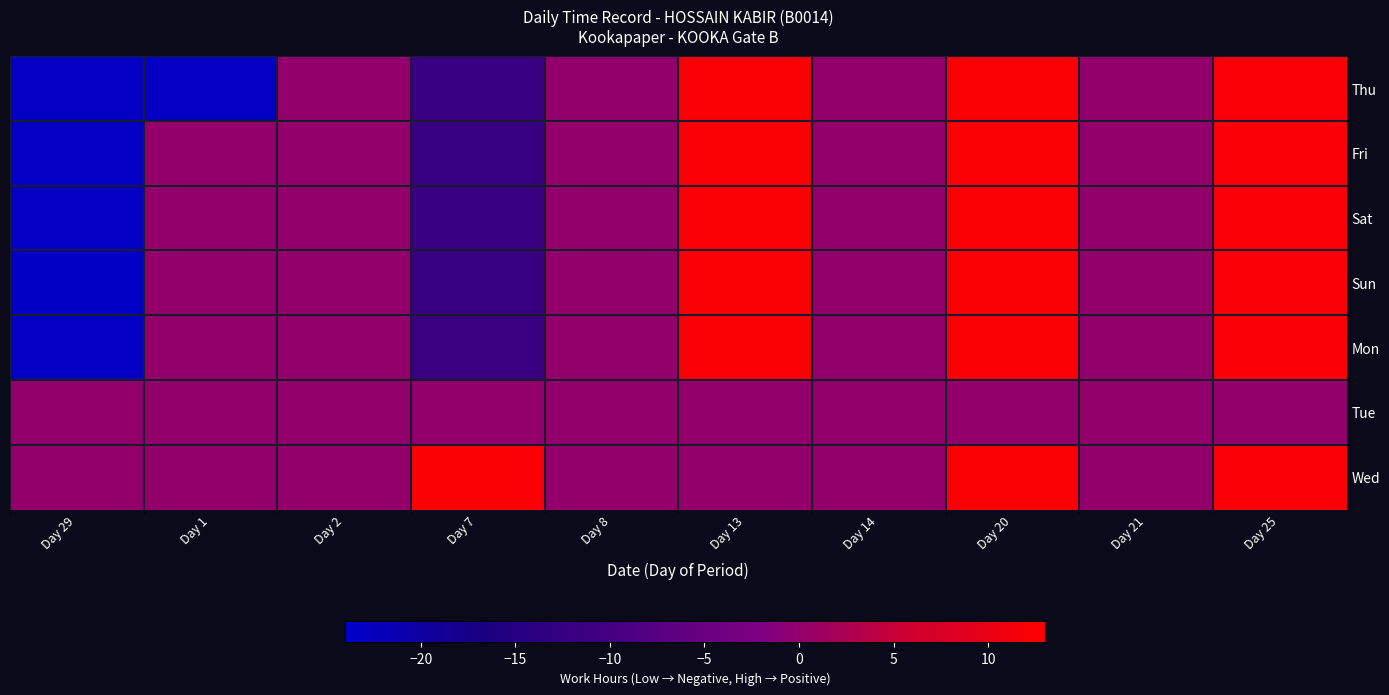

Reading left to right, extract all data points from this chart.

Thu: Day 29=-23.1	Day 1=-23.1	Day 2=0.0	Day 7=-11.8	Day 8=0.0	Day 13=12.2	Day 14=0.0	Day 20=12.2	Day 21=0.0	Day 25=12.0
Fri: Day 29=-23.1	Day 1=0.0	Day 2=0.0	Day 7=-11.9	Day 8=0.0	Day 13=12.2	Day 14=0.0	Day 20=12.3	Day 21=0.0	Day 25=12.0
Sat: Day 29=-23.1	Day 1=0.0	Day 2=0.0	Day 7=-11.8	Day 8=0.0	Day 13=12.2	Day 14=0.0	Day 20=12.2	Day 21=0.0	Day 25=12.0
Sun: Day 29=-23.1	Day 1=0.0	Day 2=0.0	Day 7=-11.9	Day 8=0.0	Day 13=12.1	Day 14=0.0	Day 20=12.2	Day 21=0.0	Day 25=12.0
Mon: Day 29=-23.1	Day 1=0.0	Day 2=0.0	Day 7=-11.6	Day 8=0.0	Day 13=12.2	Day 14=0.0	Day 20=12.3	Day 21=0.0	Day 25=12.0
Tue: Day 29=0.0	Day 1=0.0	Day 2=0.0	Day 7=0.0	Day 8=0.0	Day 13=0.0	Day 14=0.0	Day 20=0.0	Day 21=0.0	Day 25=0.0
Wed: Day 29=0.0	Day 1=0.0	Day 2=0.0	Day 7=12.3	Day 8=0.0	Day 13=0.0	Day 14=0.0	Day 20=12.3	Day 21=0.0	Day 25=12.0